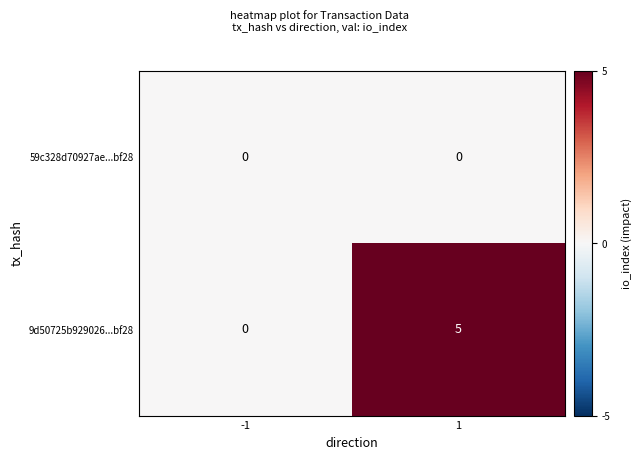

True or false: 9d50725b929026...bf28 has a value of 1 at 1.

False